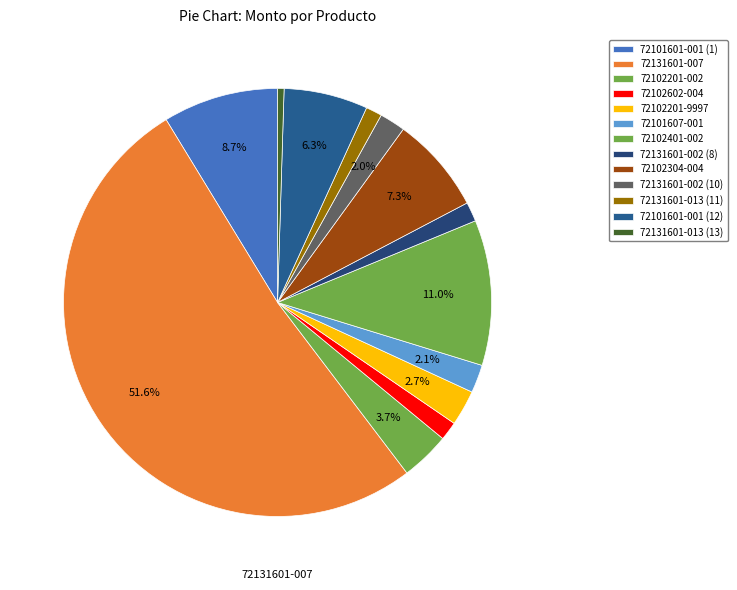

Count the number of slices in the pie.

13